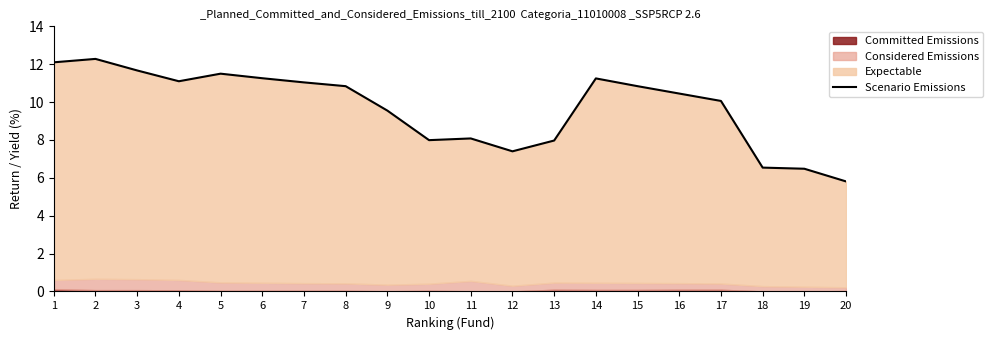

What is the ratio of the value at 17 to the value at 16?

1.0